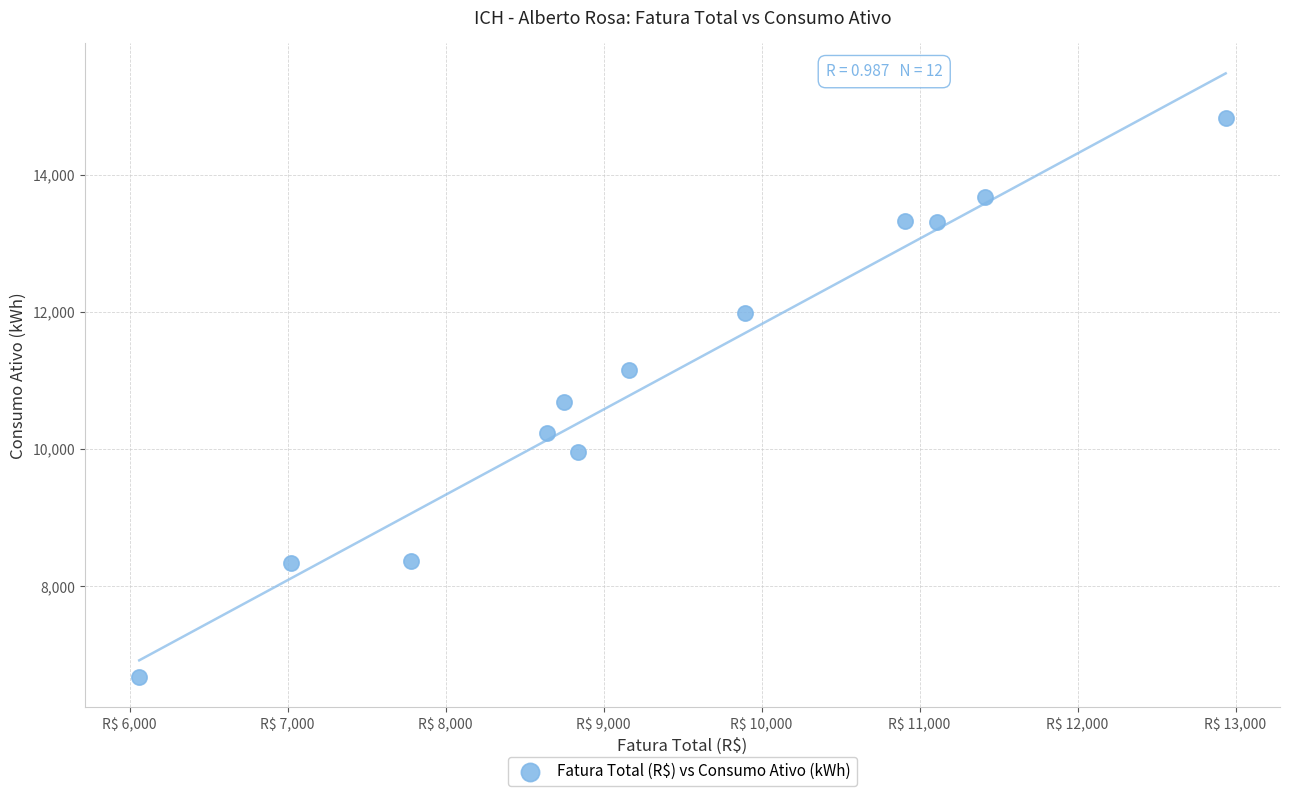

How many points are shown in the scatter plot?

12